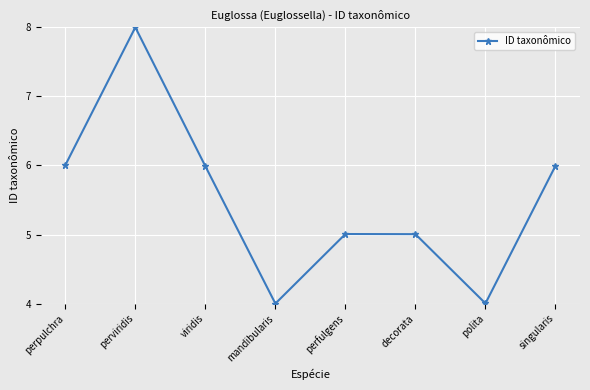

The chart shows a value of 3.3 at singularis. True or false?

False